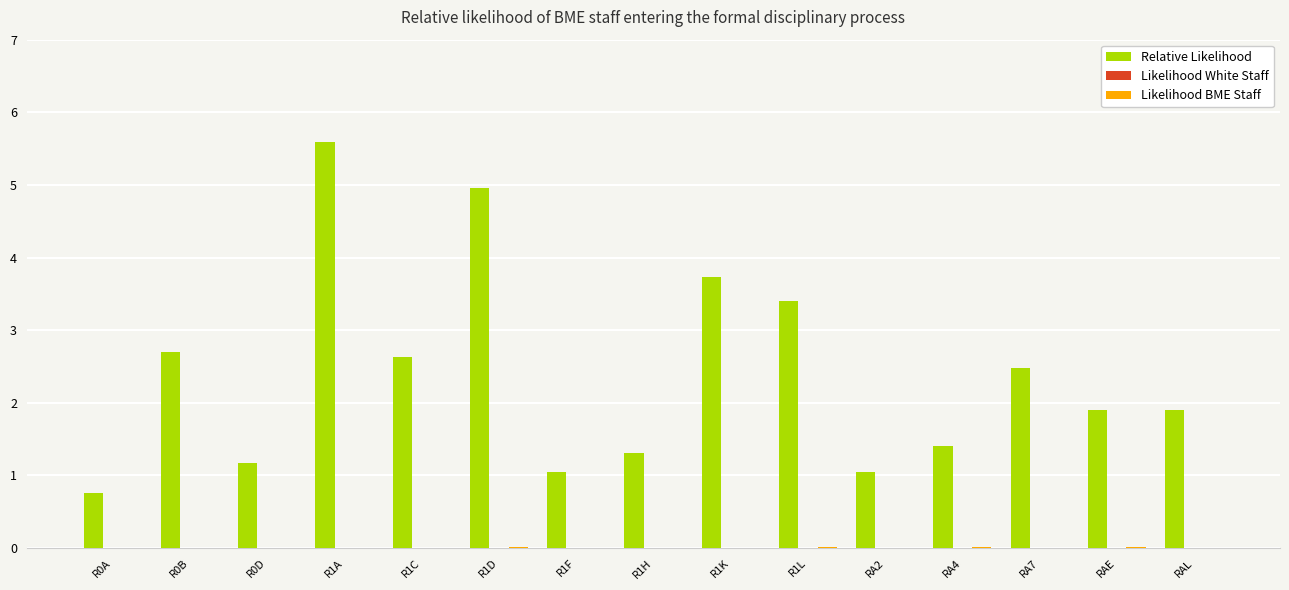

Is it true that Relative Likelihood equals 0.5 at RA7?

False